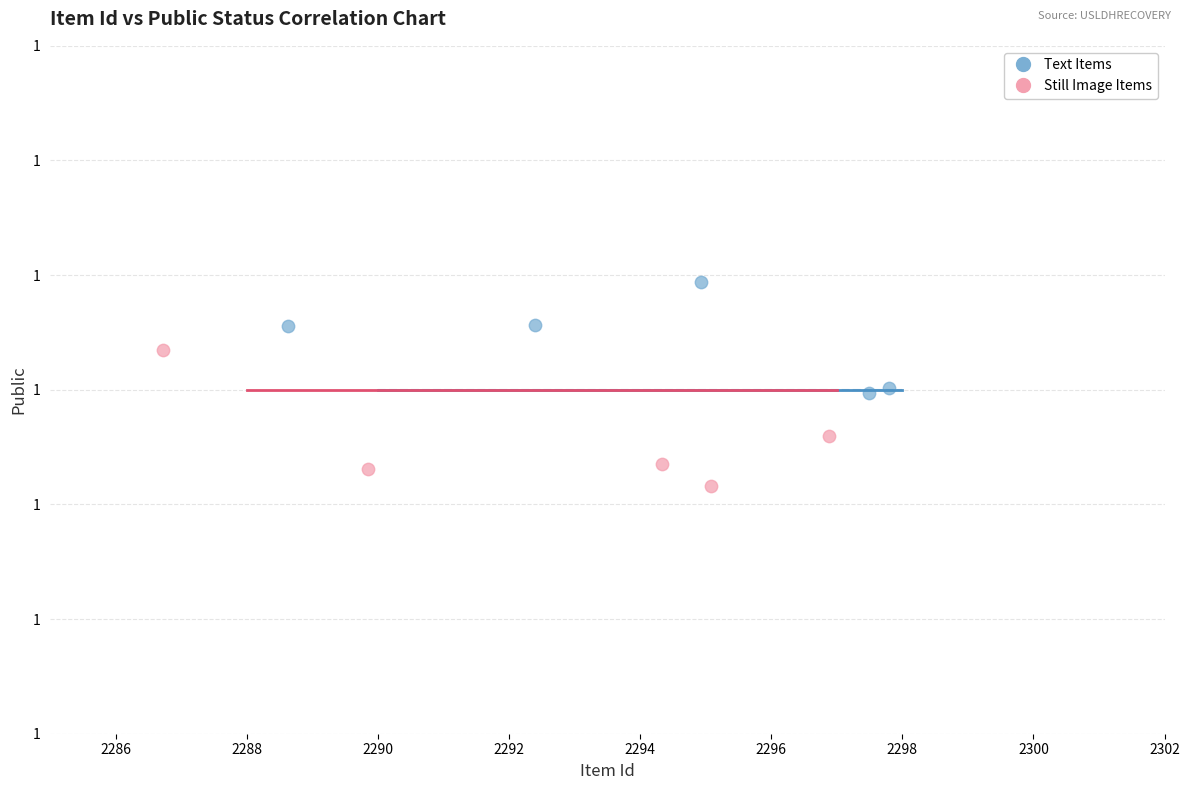

Which series has the widest spread of Y values?

Still Image Items